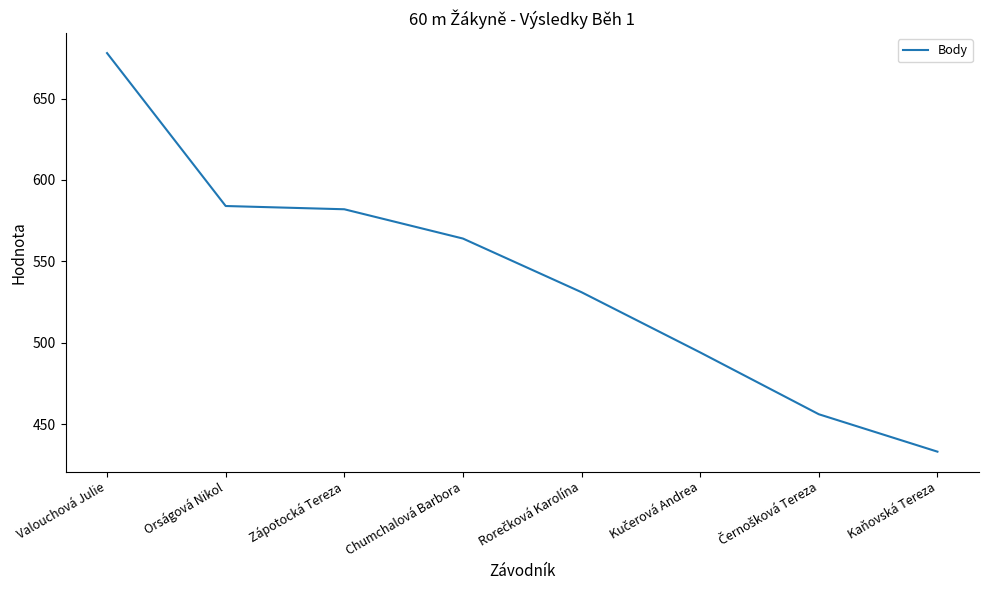

At which label is the value closest to 555?

Chumchalová Barbora